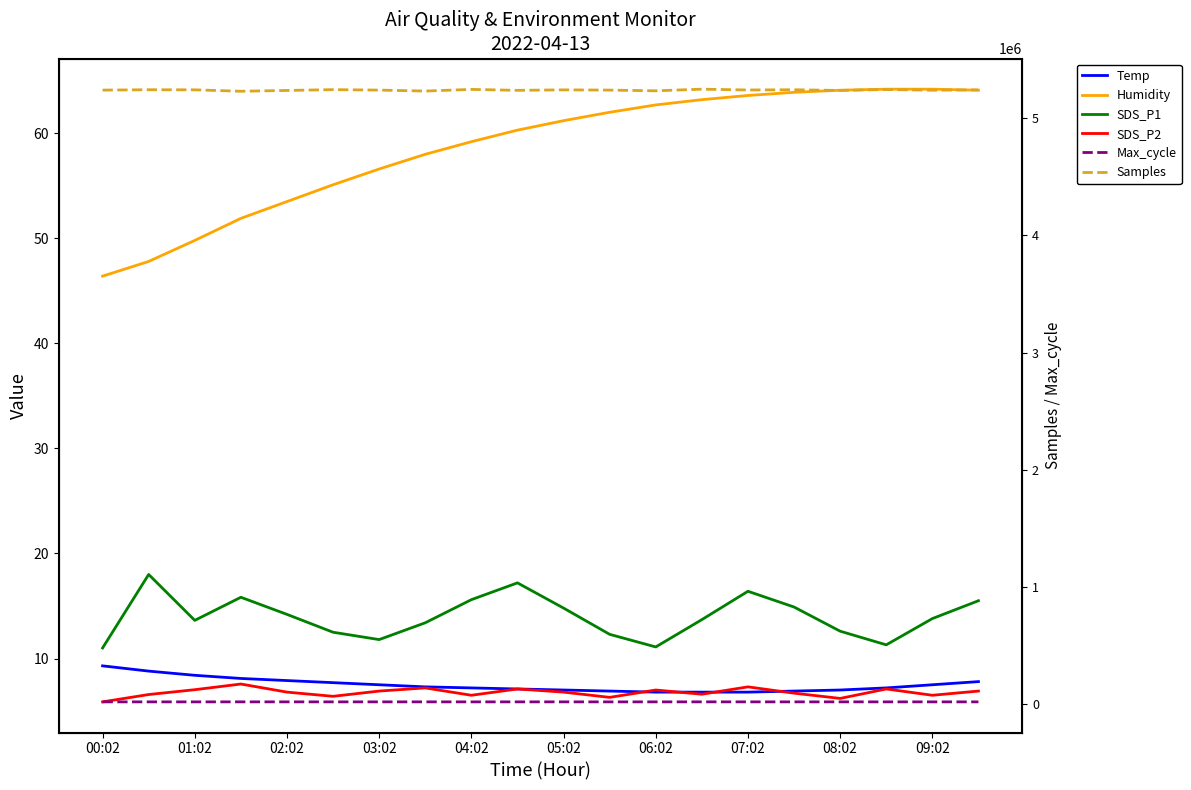

Does the chart display data point markers on the line(s)?

No